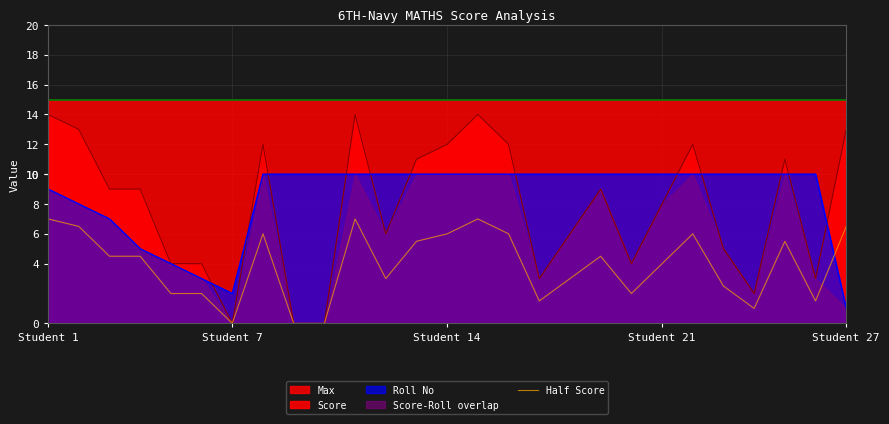

Rank the categories by value from highest to lowest.

Student 1, 10, 14, Student 7, 26, 7, 13, 15, 21, 12, 24, Student 14, Student 21, 18, 20, 11, 17, 22, Student 27, 5, 19, 16, 25, 23, 6, 8, 9